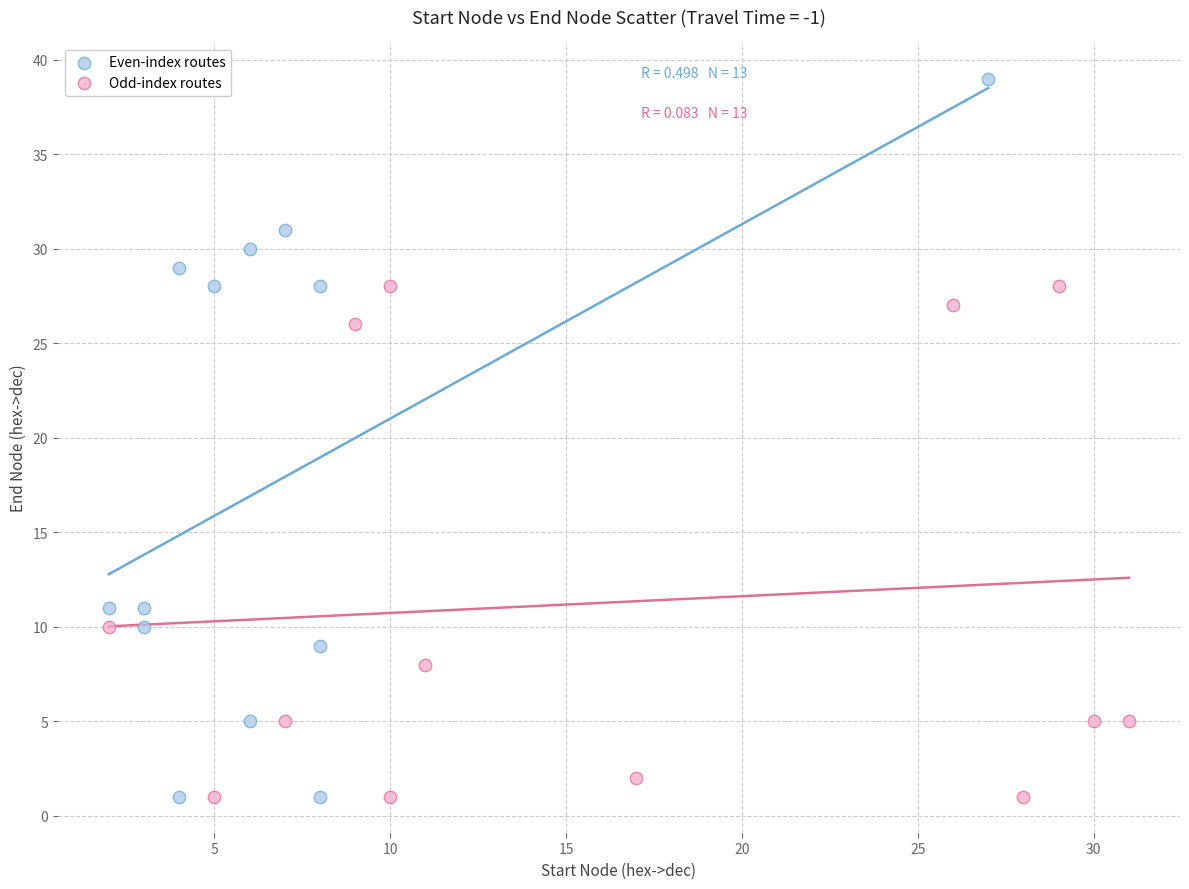

Which series has the largest Y range (max minus min)?

Even-index routes